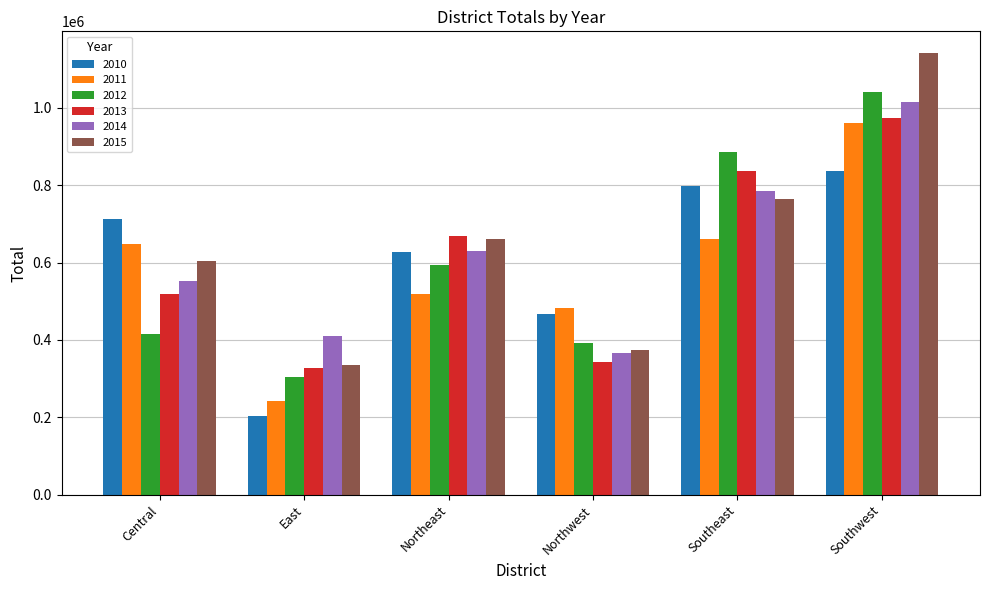

What is the minimum value shown in the chart?

202476